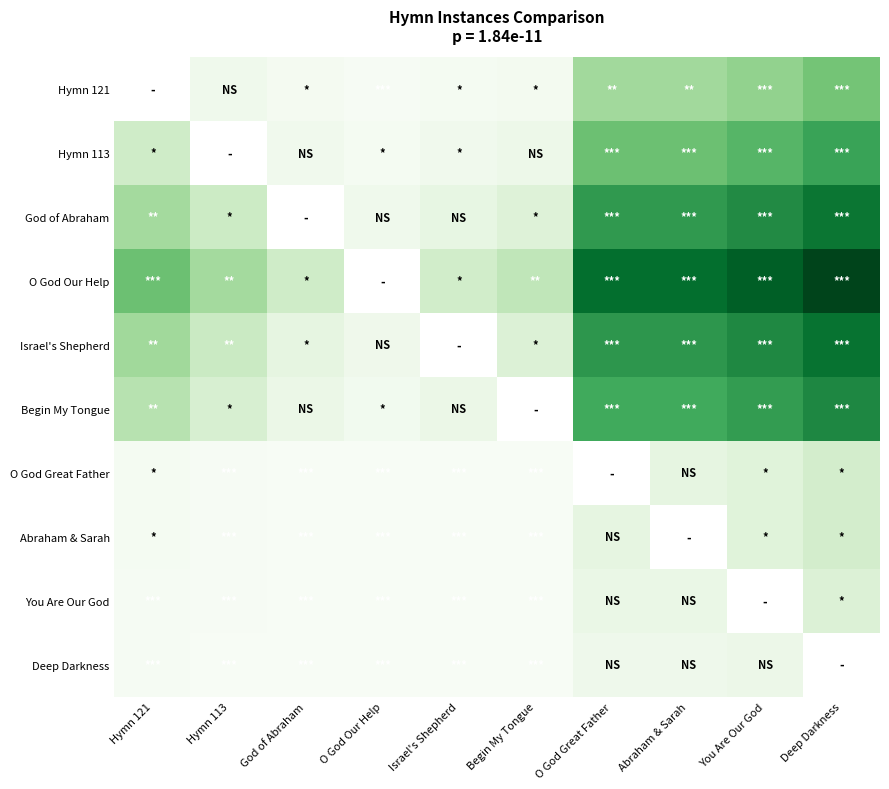

Which category has the highest value across all series?

Deep Darkness